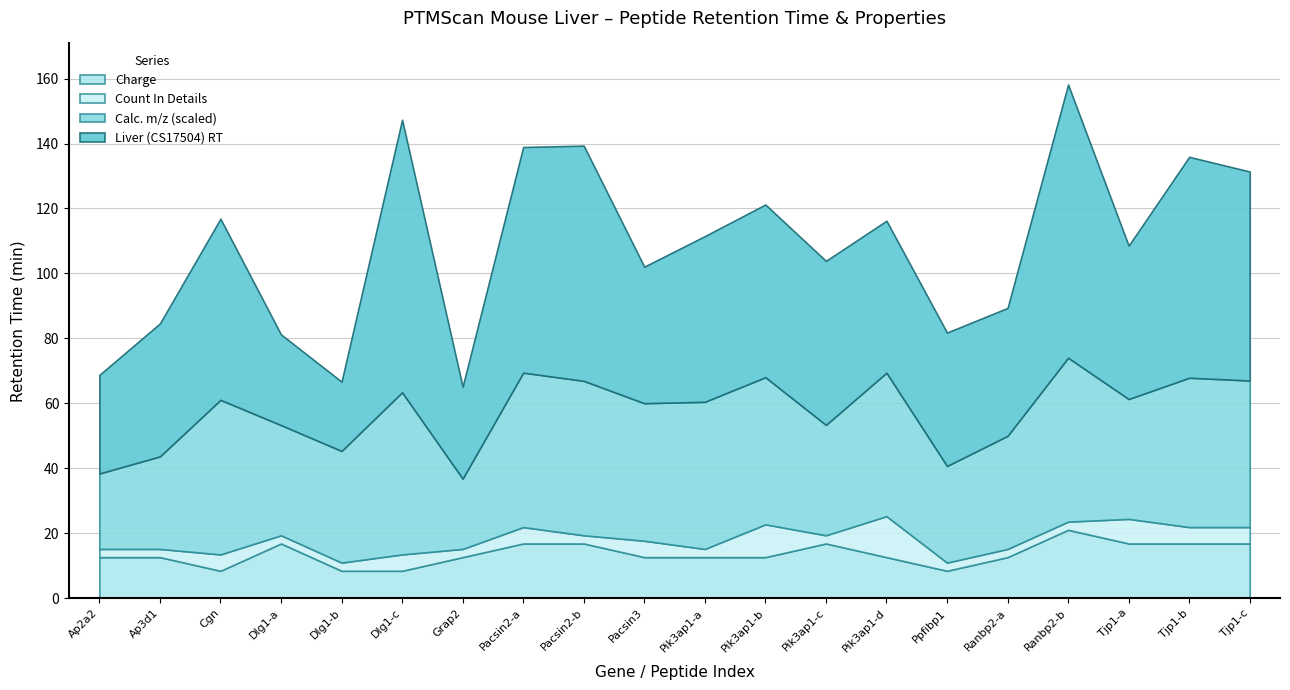

How many distinct data groups are displayed?

4